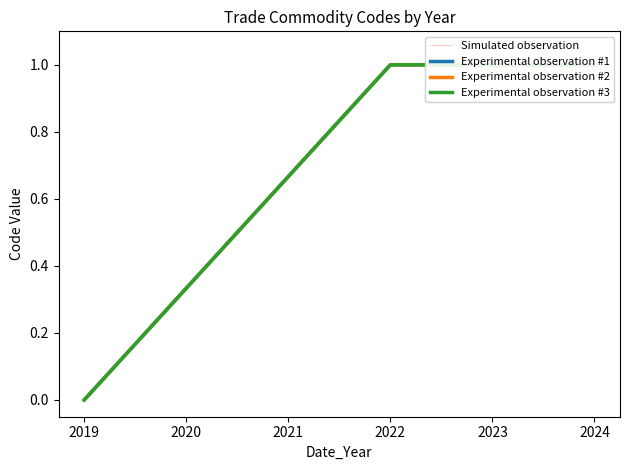

What is the highest value of the Experimental observation #3 series?

1.0